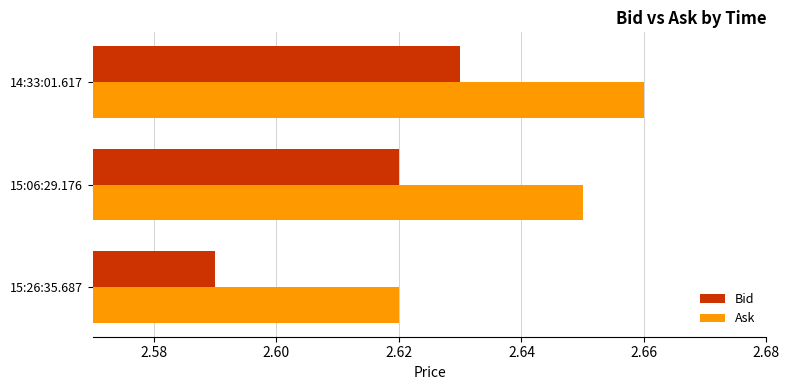

At 14:33:01.617, list the series in order from largest to smallest.

Ask, Bid